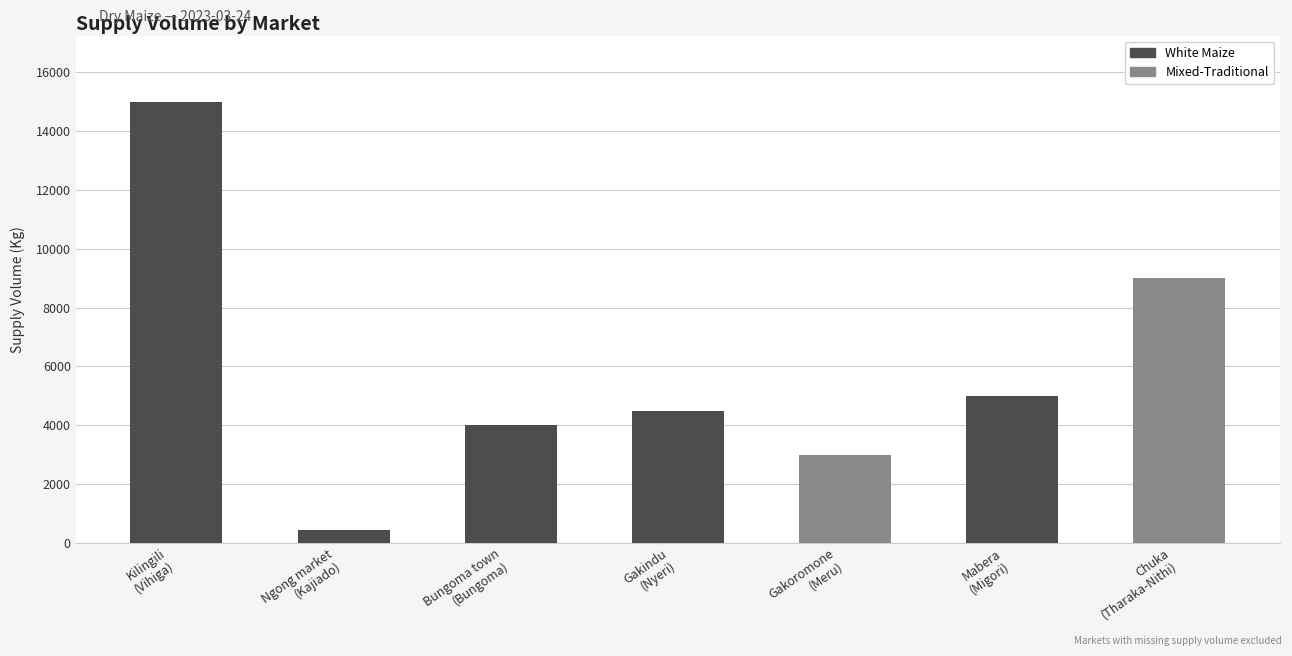

The value at Kilingili
(Vihiga) is 15000. True or false?

True